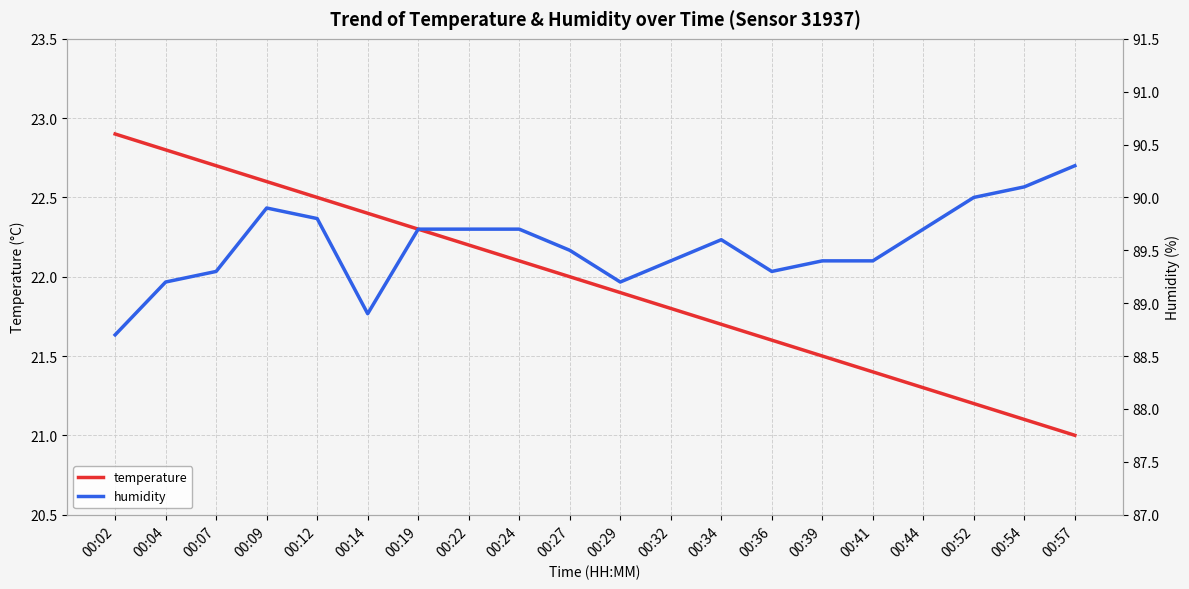

What is the difference between the temperature values at 00:22 and 00:39?

0.7